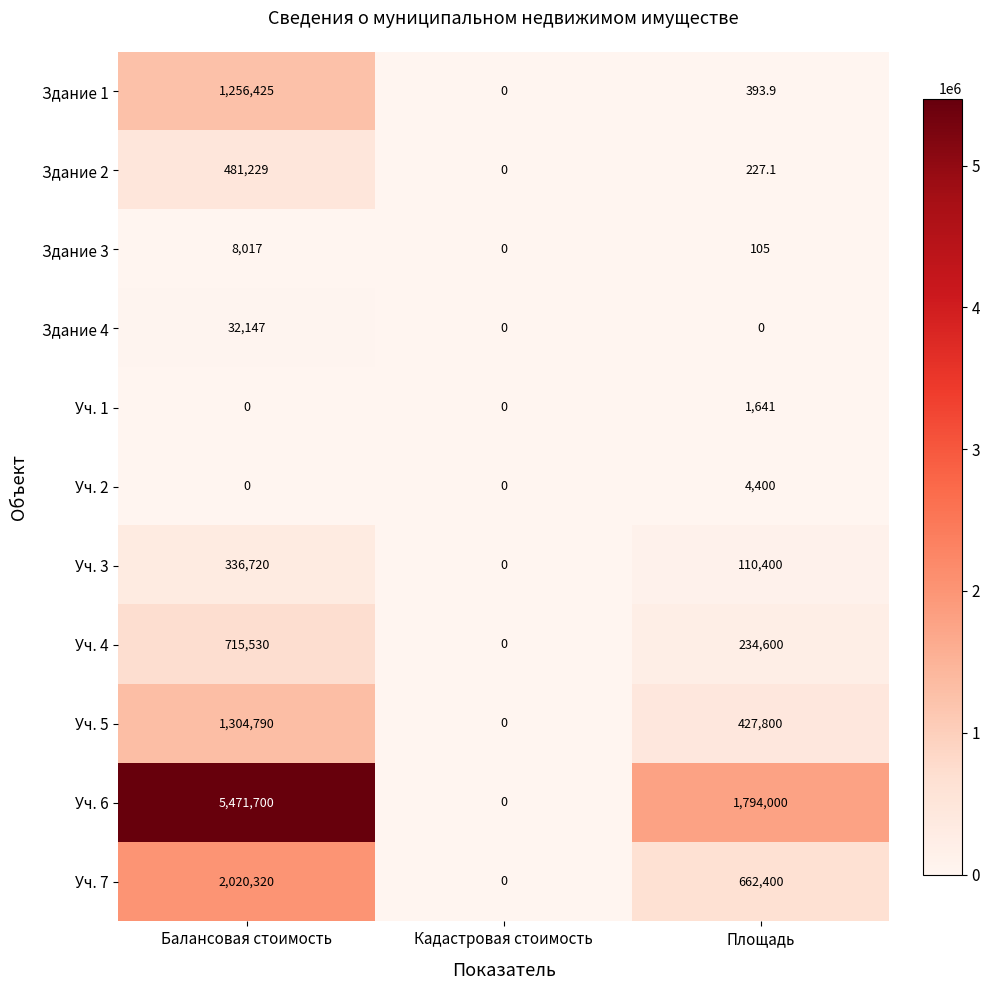

Which series has the widest spread of values?

Уч. 6